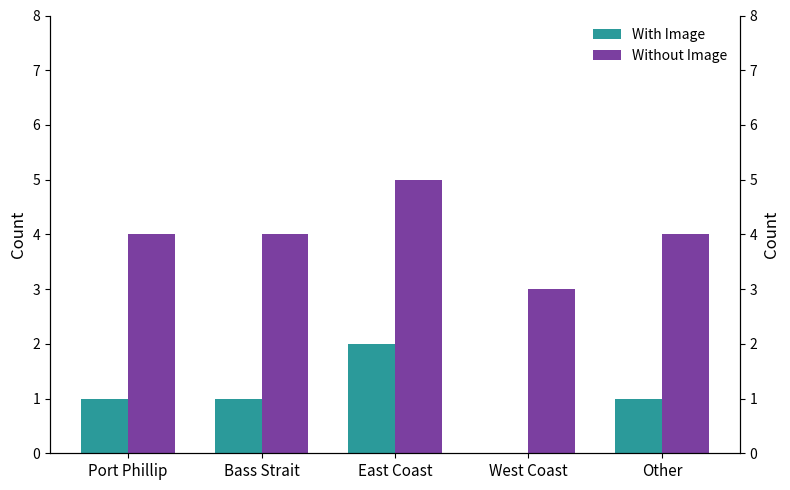

How many positive values does the With Image series have?

4